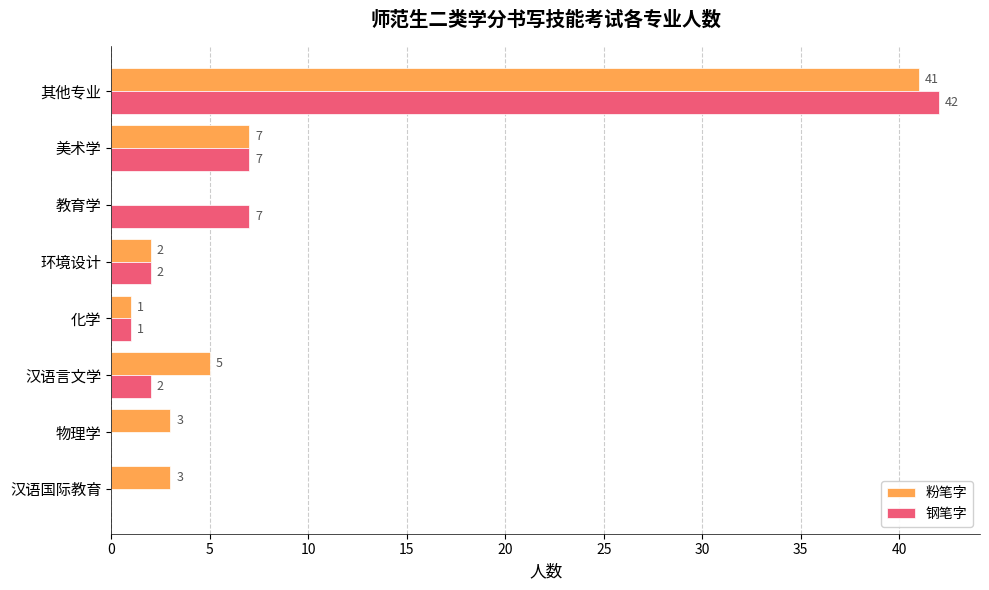

Read the 粉笔字 value at 其他专业, to the nearest 5.

40